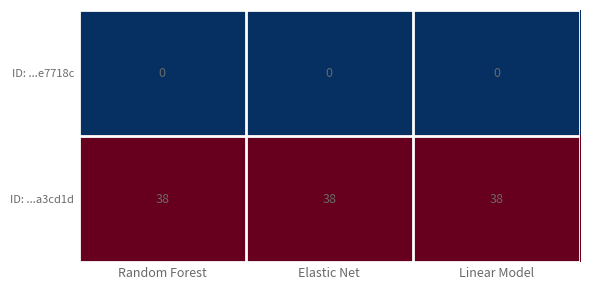

At how many categories does at least one series exceed 37?

3